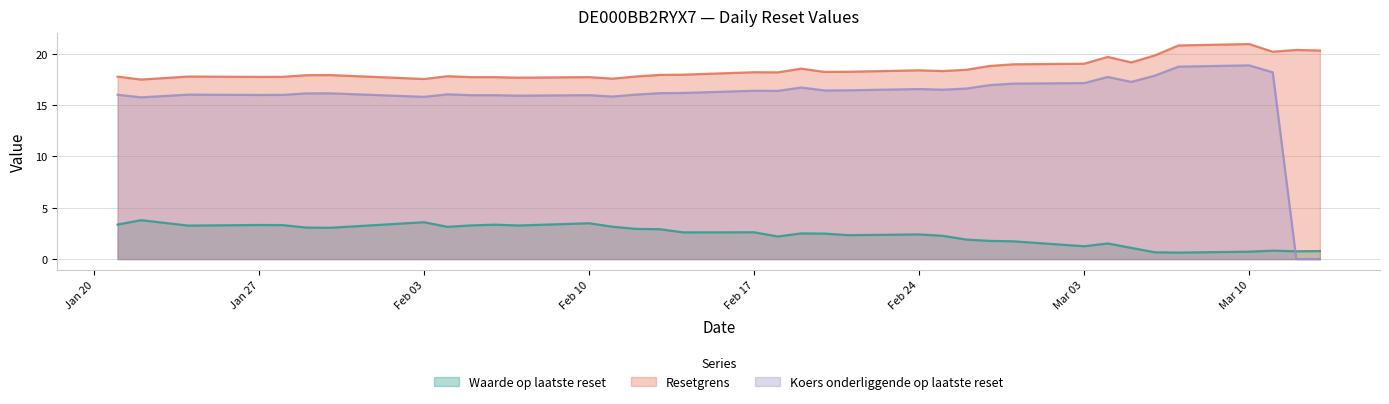

How many positive values does the Koers onderliggende op laatste reset series have?

35